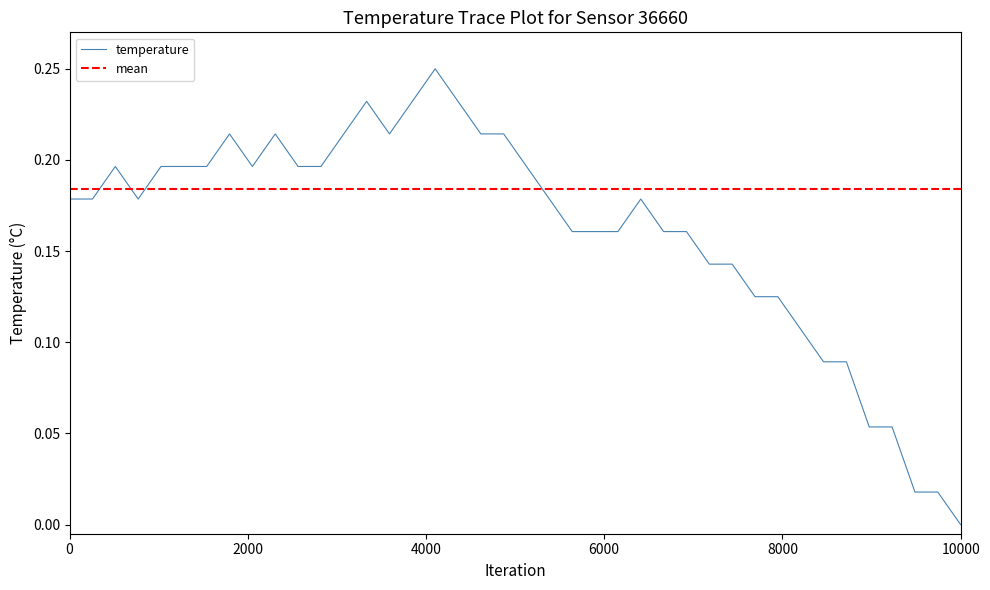

How many data points does each series have?

40